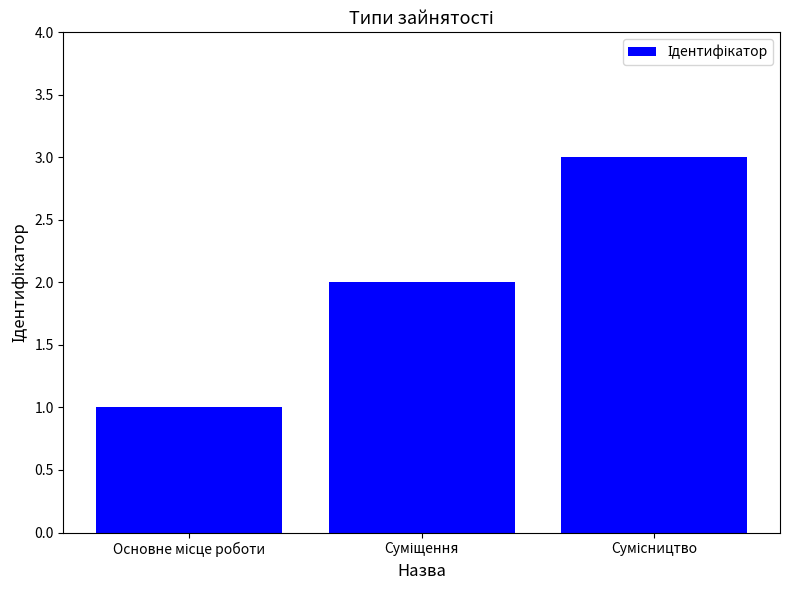

What is the greatest value displayed?

3